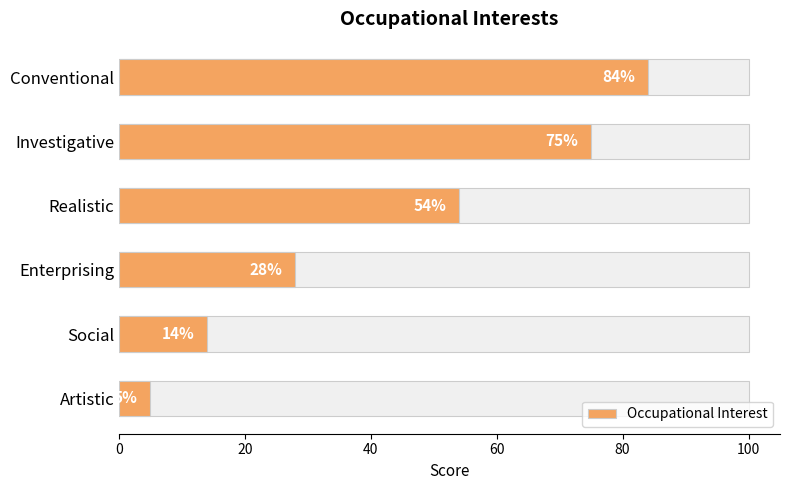

What is the smallest value displayed?

5